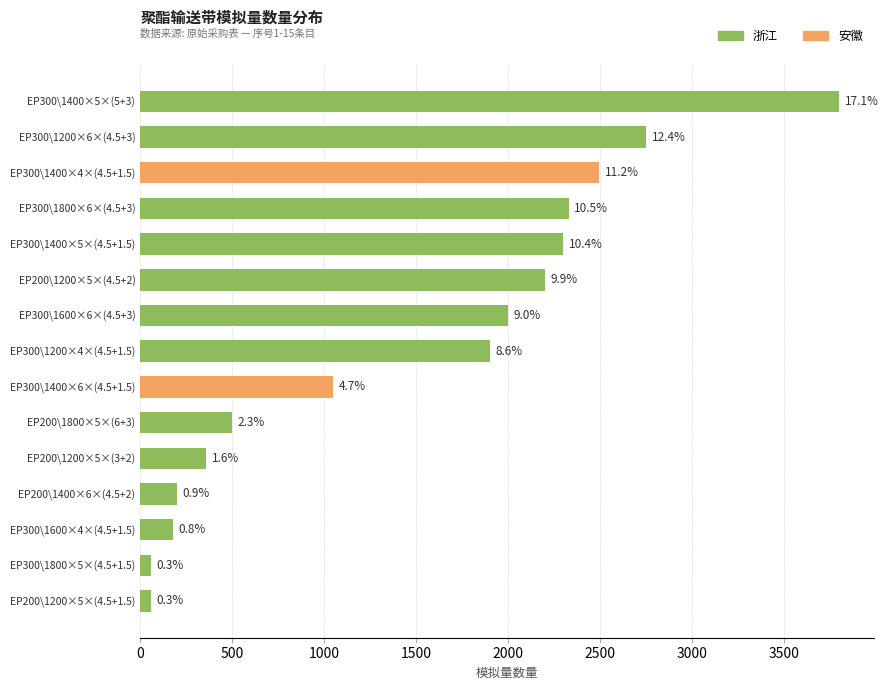

How many bars are there in total?

15